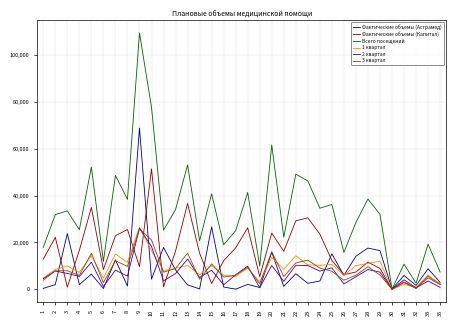

Which series has the largest total across all categories?

Всего посещений